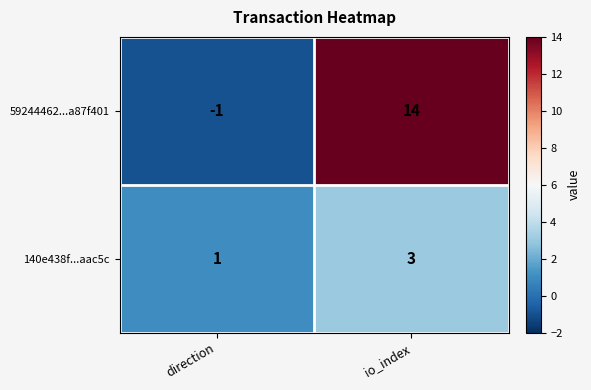

List the labels in order of 59244462...a87f401 value, smallest first.

direction, io_index